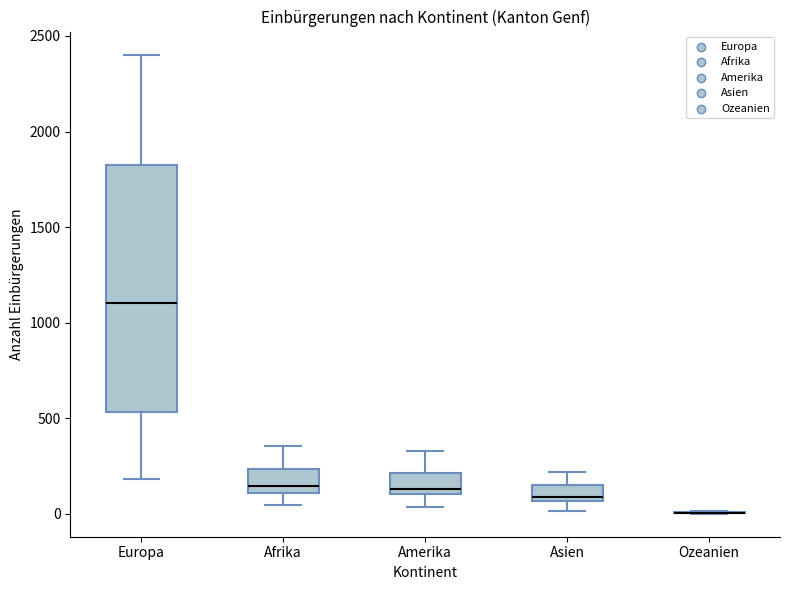

Reading left to right, read every box against the y-axis: the position of its median line, the range the box covers, and the ends of its whiskers. The values are not printed on the chart, so give them approximately, as read against the axis.

Europa: median 1100, box 550 to 1850, whiskers 200 to 2400
Afrika: median 150, box 100 to 250, whiskers 50 to 350
Amerika: median 150, box 100 to 200, whiskers 50 to 350
Asien: median 100, box 50 to 150, whiskers 0 to 200
Ozeanien: box collapsed to a line at 0, whiskers 0 to 0